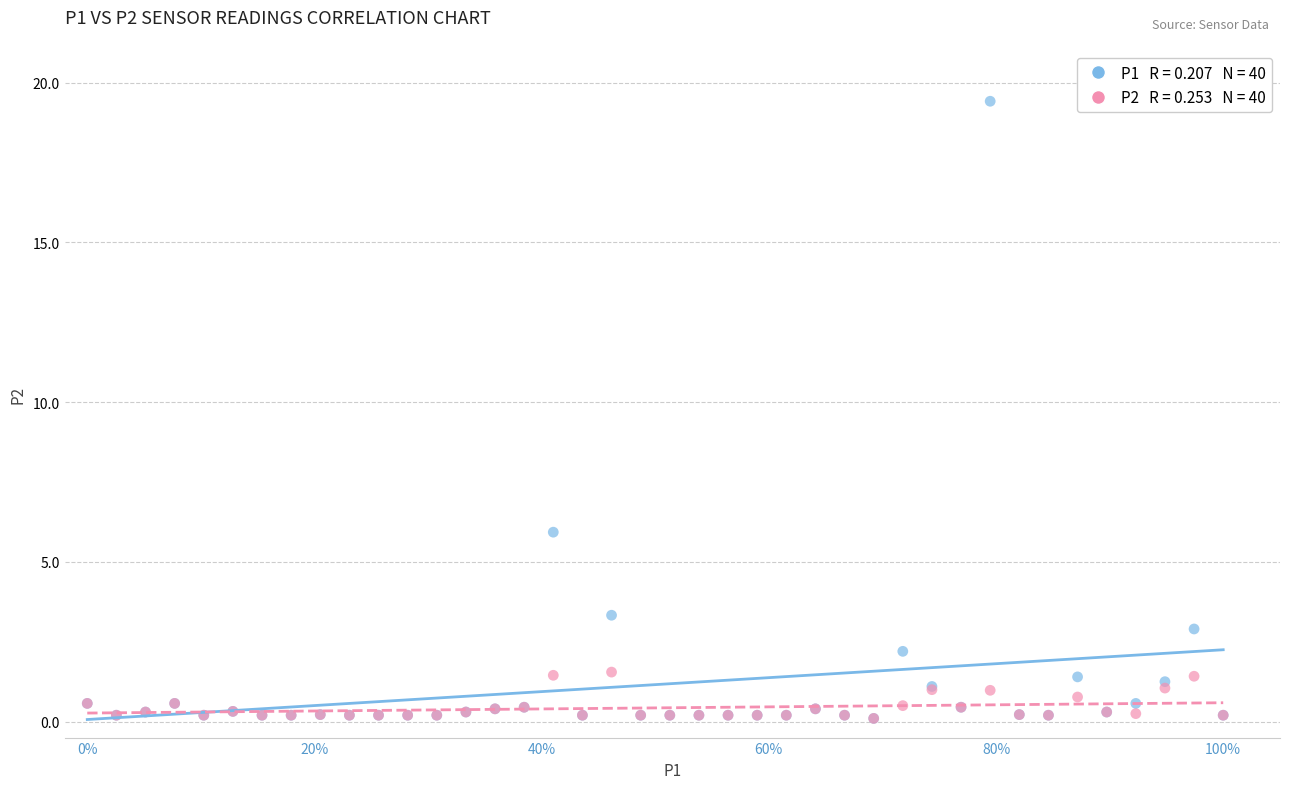

Across all series, what Y value is closest to 9?

5.9